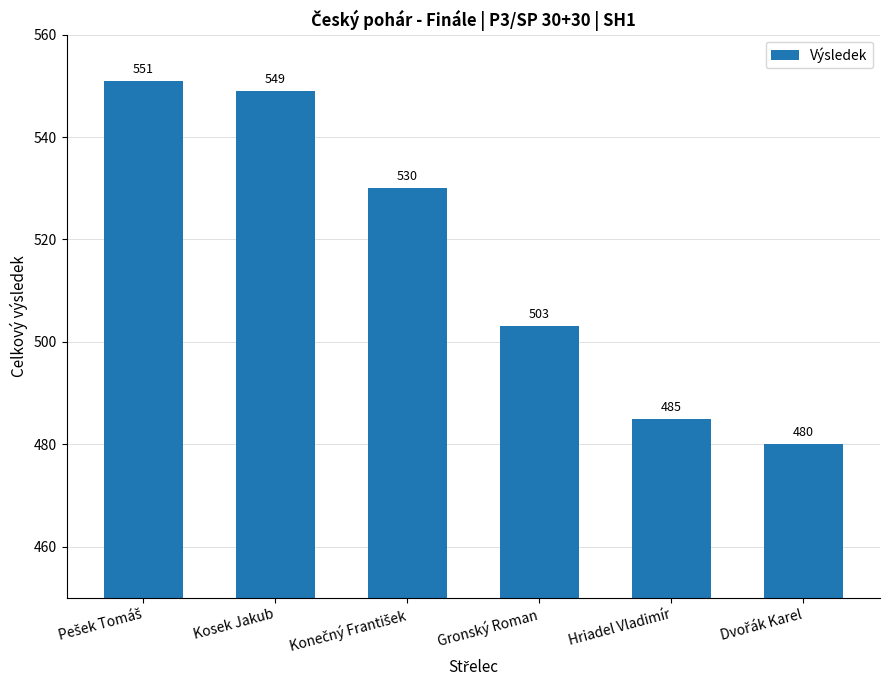

What is the difference between the values at Hriadel Vladimír and Kosek Jakub?

64